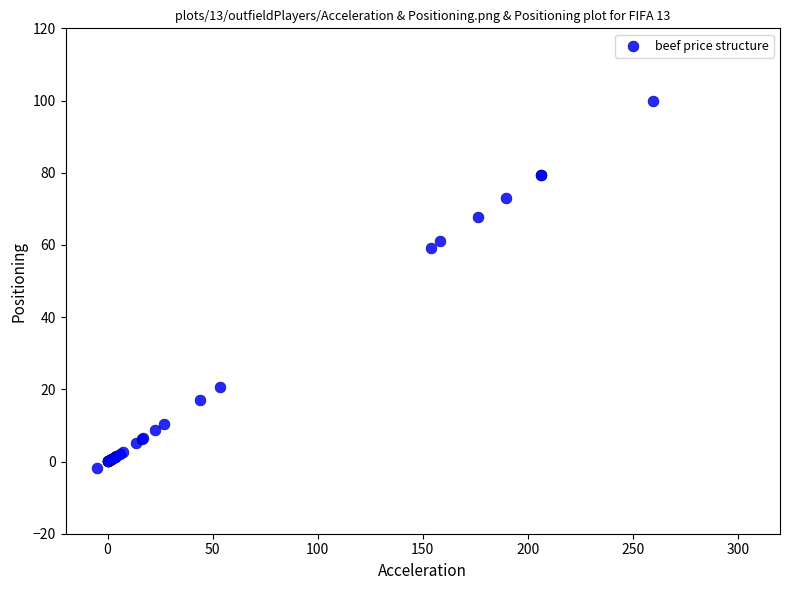

What Y value in the scatter plot is closest to 49?

59.2